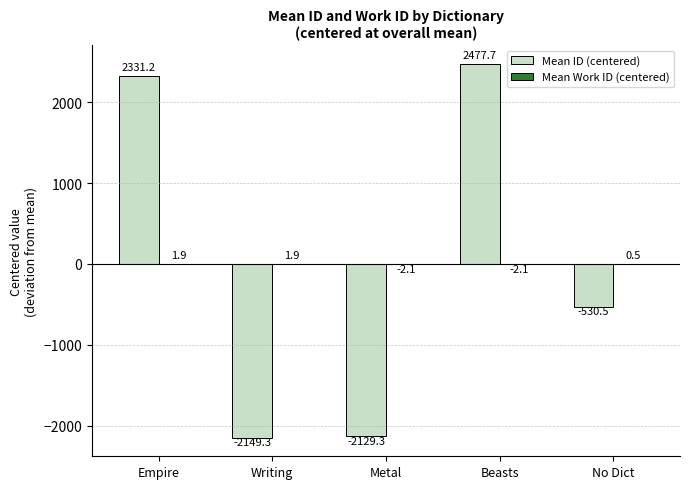

Which series changed the most between Writing and No Dict?

Mean ID (centered)